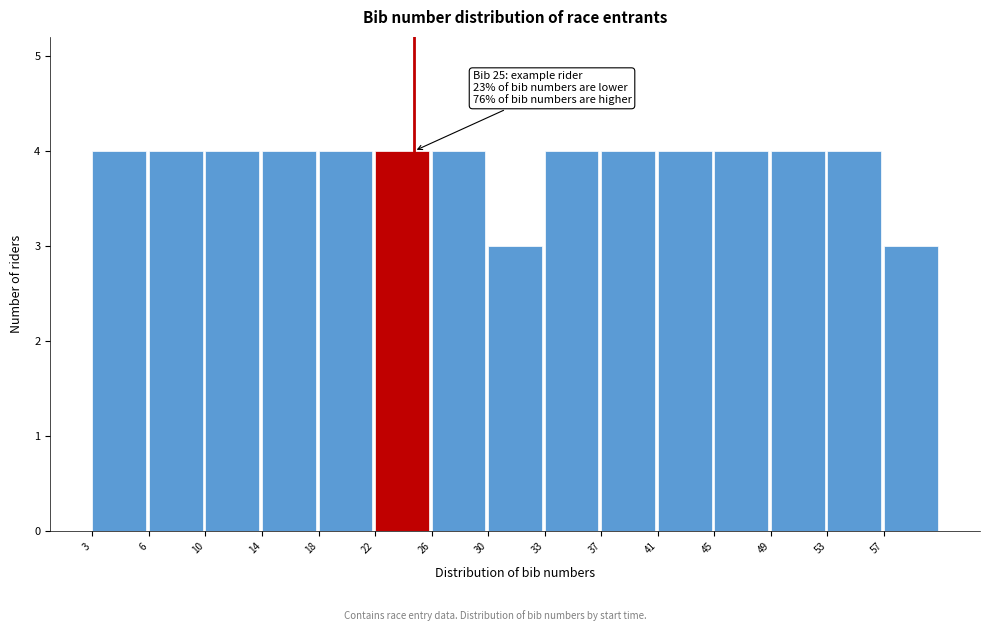

Reading left to right, transcribe all the data shown in this chart.

3=4	6=4	10=4	14=4	18=4	22=4	26=4	30=3	33=4	37=4	41=4	45=4	49=4	53=4	57=3